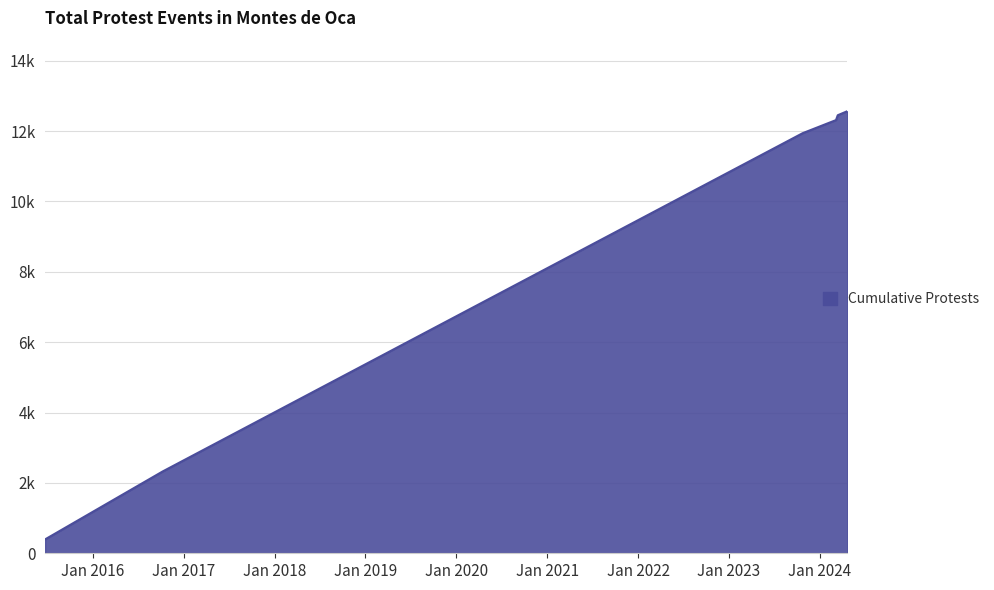

What is the value of the 5th point from the left?

12451